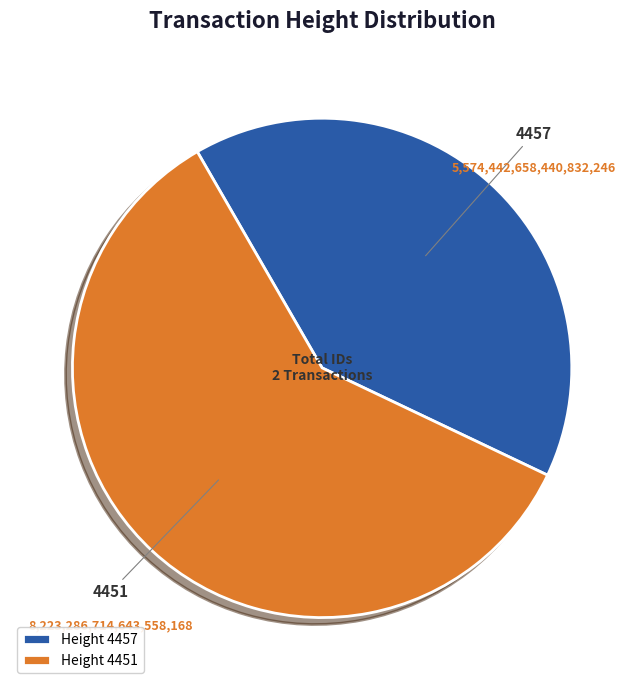

Which category has the smallest portion of the pie?

Height 4457